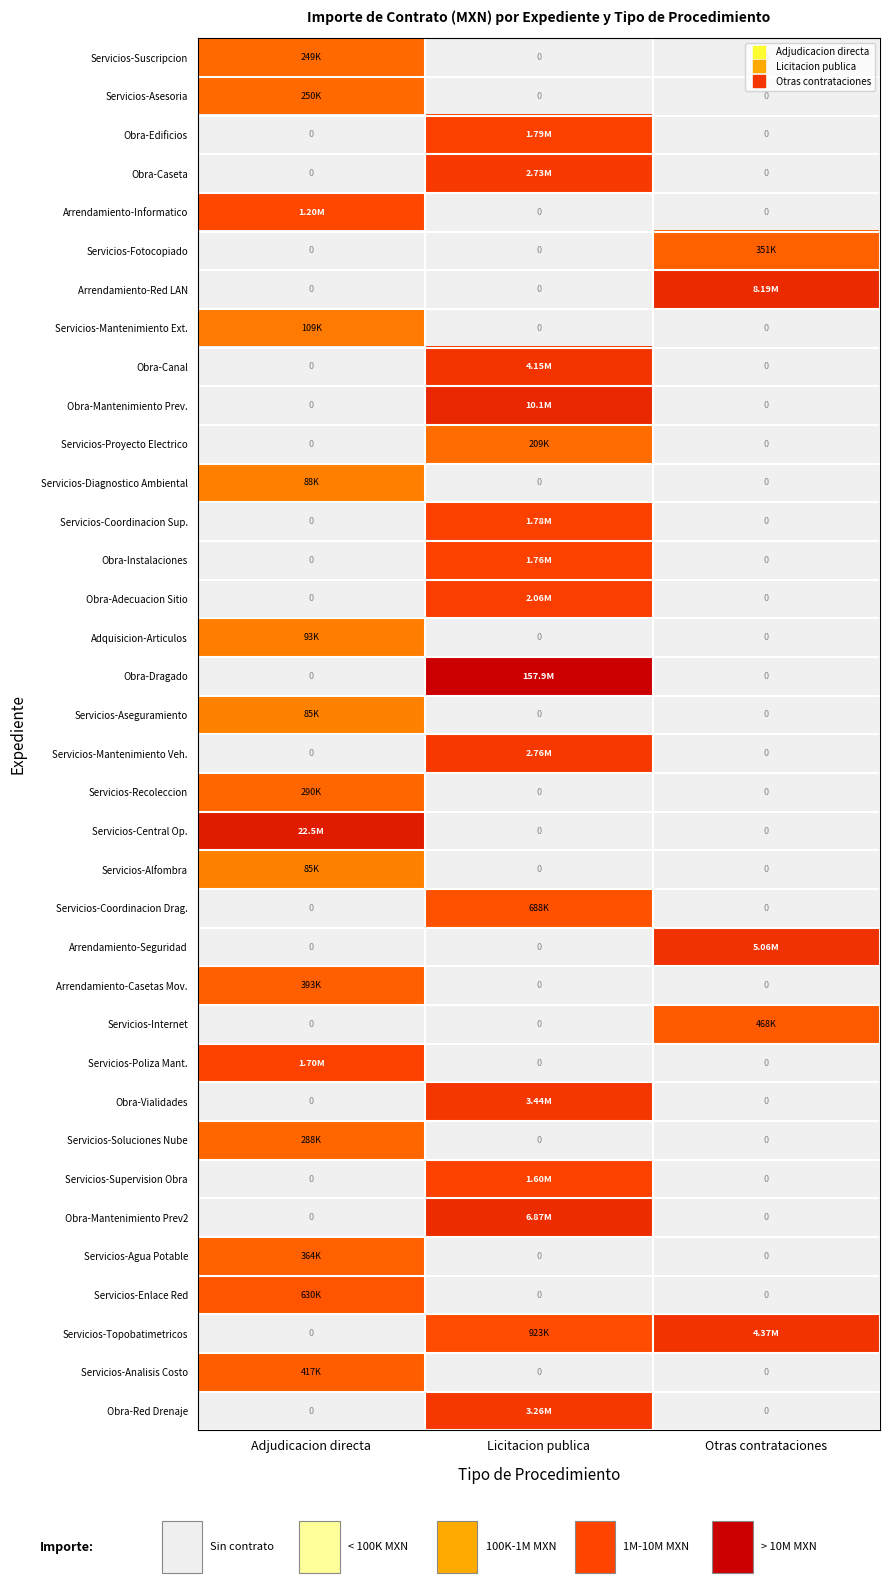

Which series has the widest spread of values?

Obra-Dragado